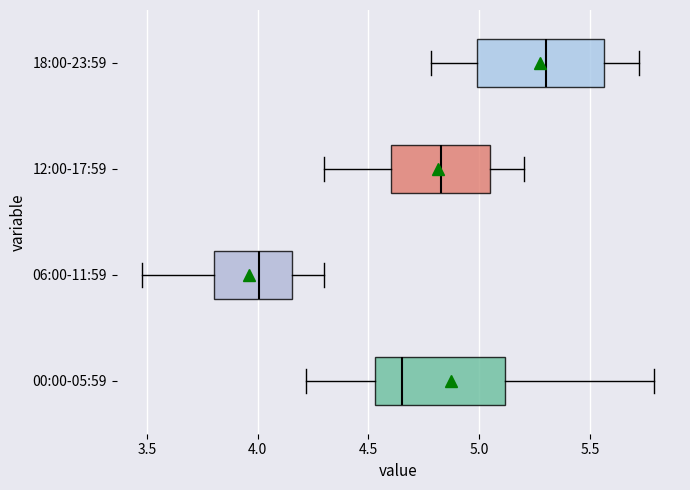

Which box has the furthest to the left median line?

06:00-11:59